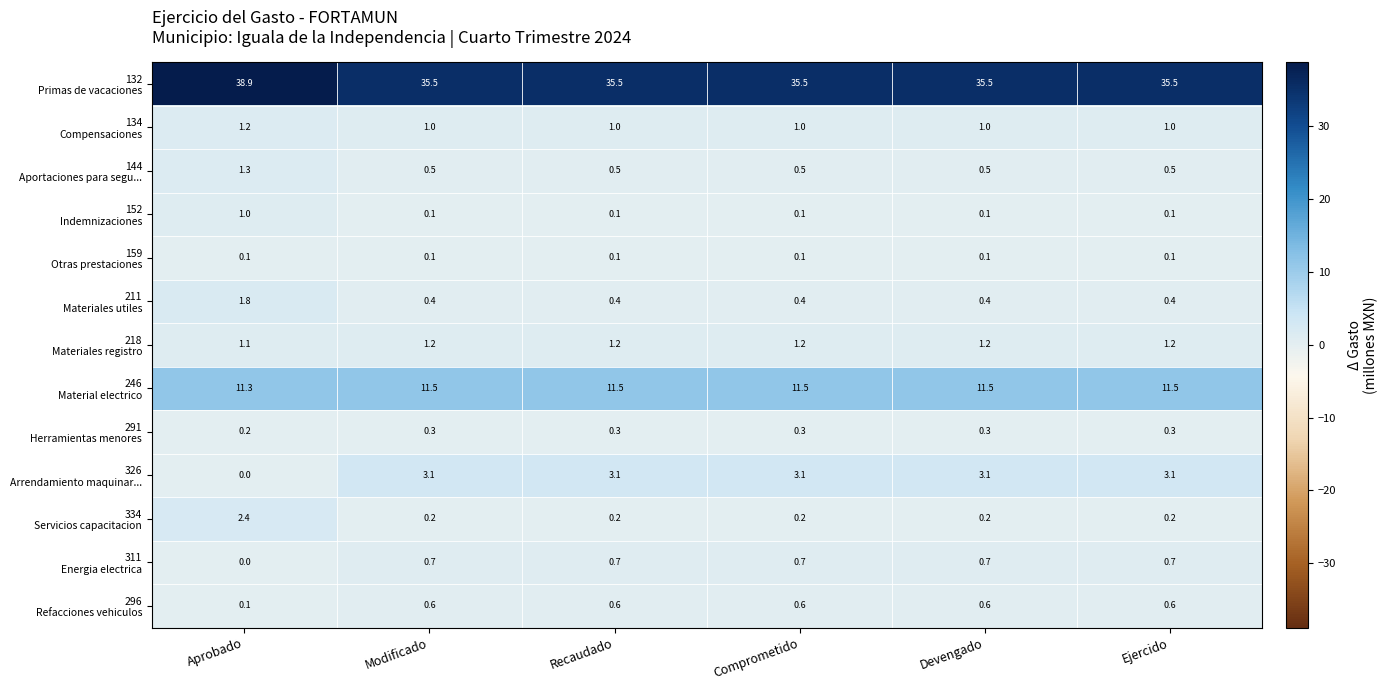

What is the difference between the highest and lowest values at Modificado?

35.4